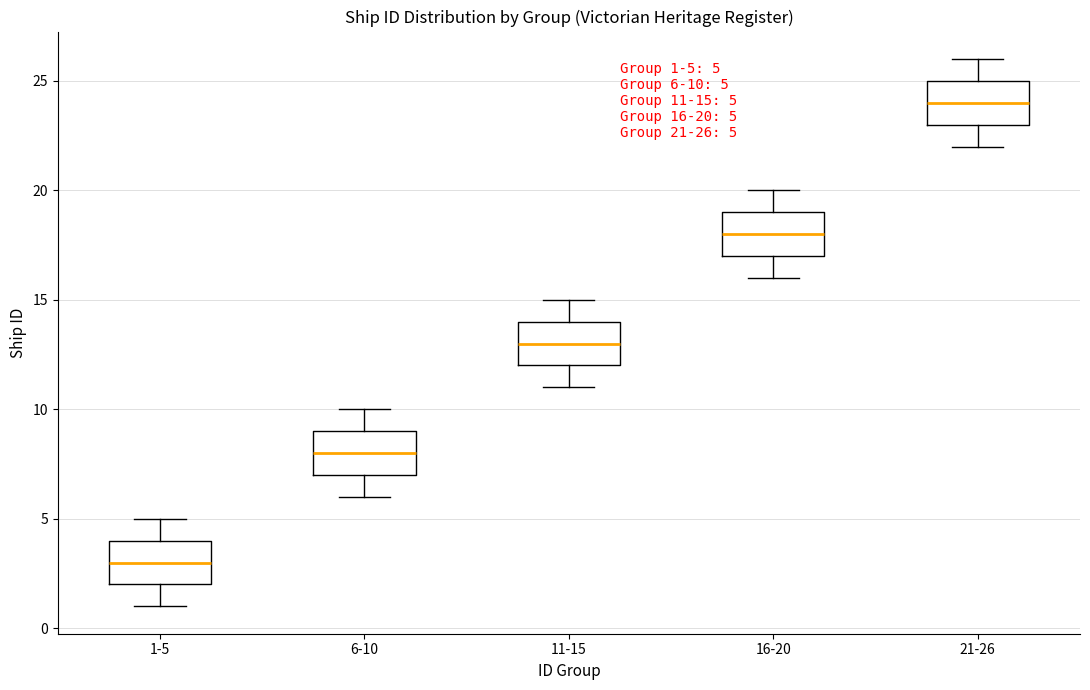

Which box's median line is the highest?

21-26